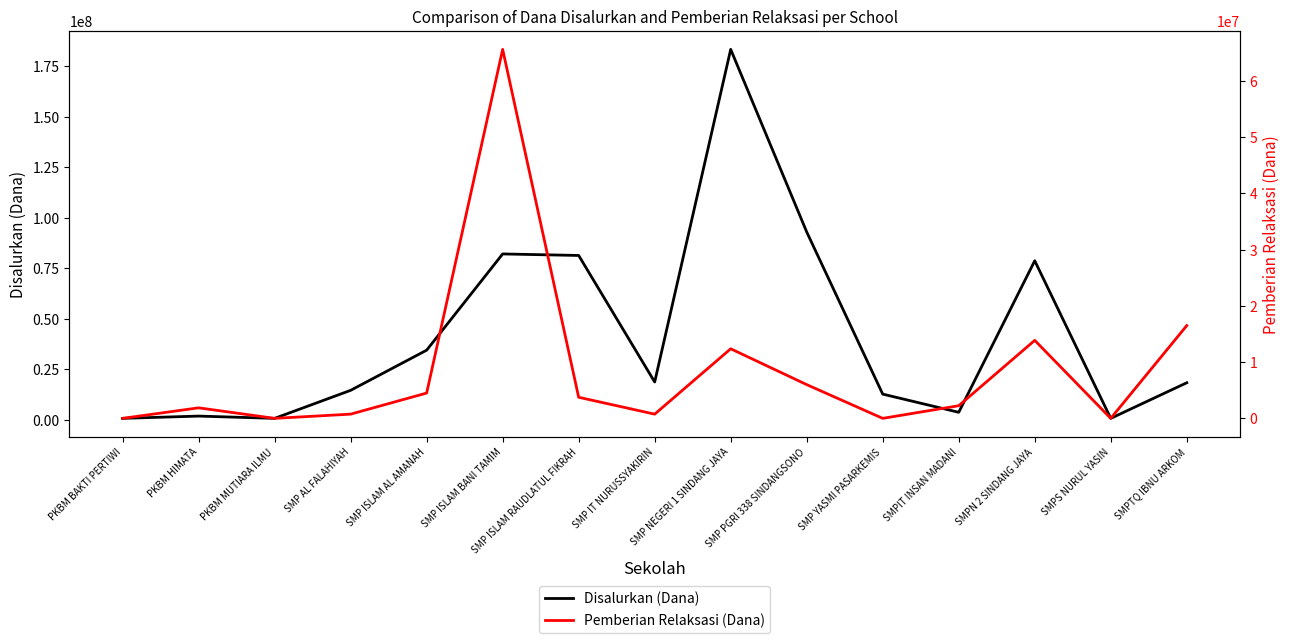

What are all the series names shown in the legend?

Disalurkan (Dana), Pemberian Relaksasi (Dana)